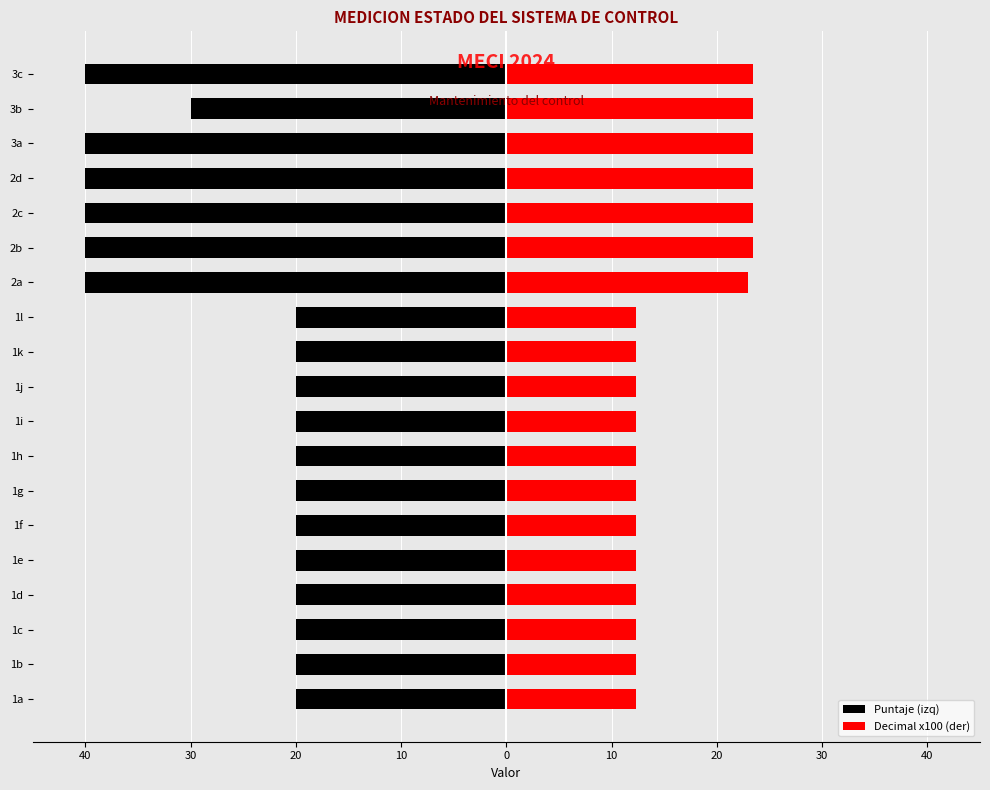

What is the label of the 8th bar from the right?

1l